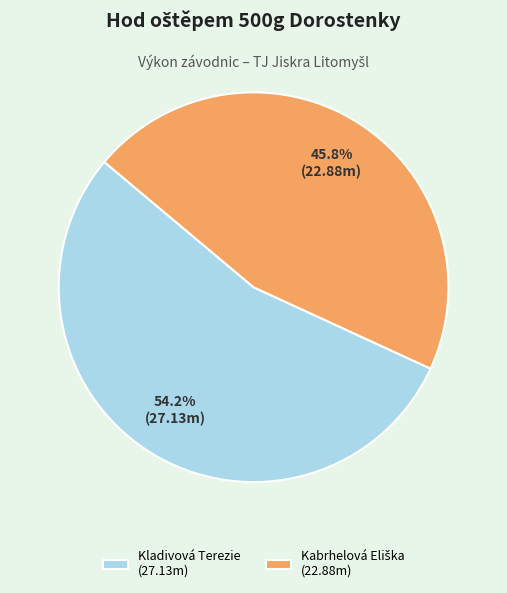

What percentage is NOT represented by Kladivová Terezie (27.13m)?

45.8%